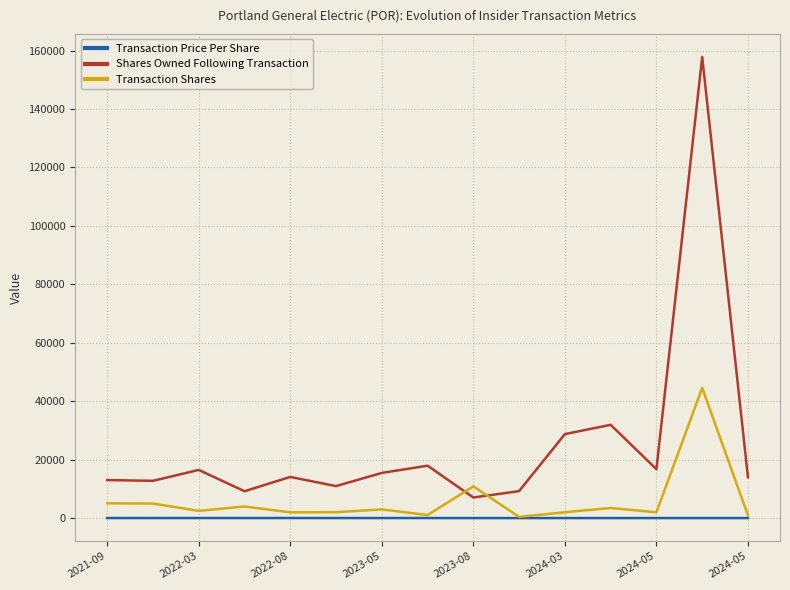

How many intersections are there between Shares Owned Following Transaction and Transaction Shares?

2